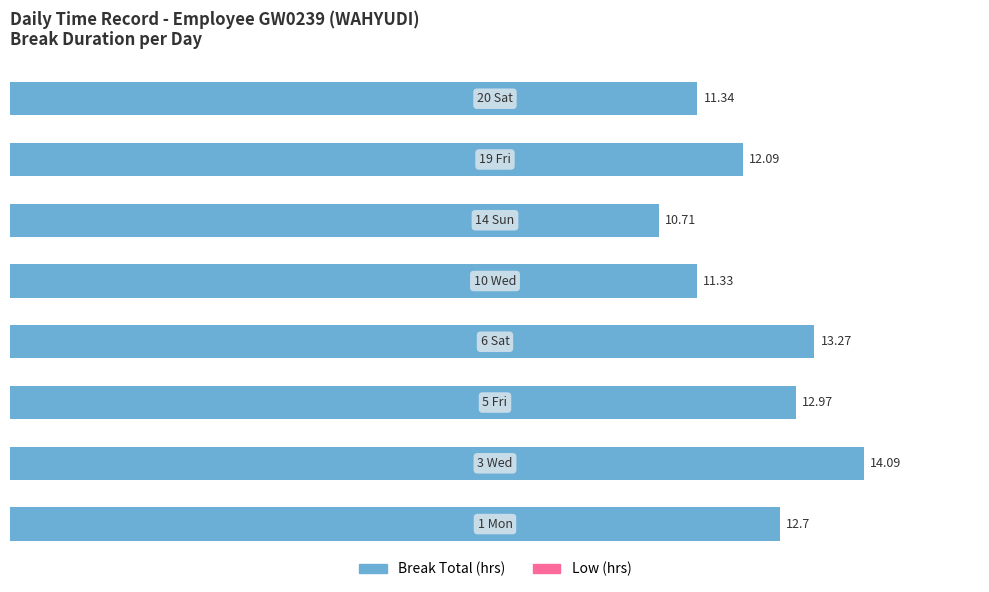

How many data points does each series have?

8